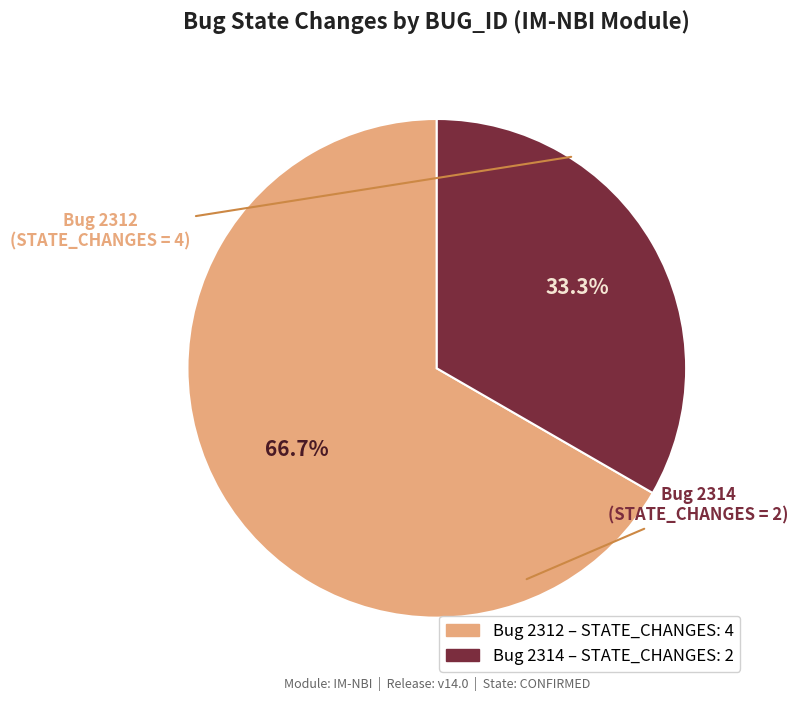

Is there a majority slice in this chart?

Yes